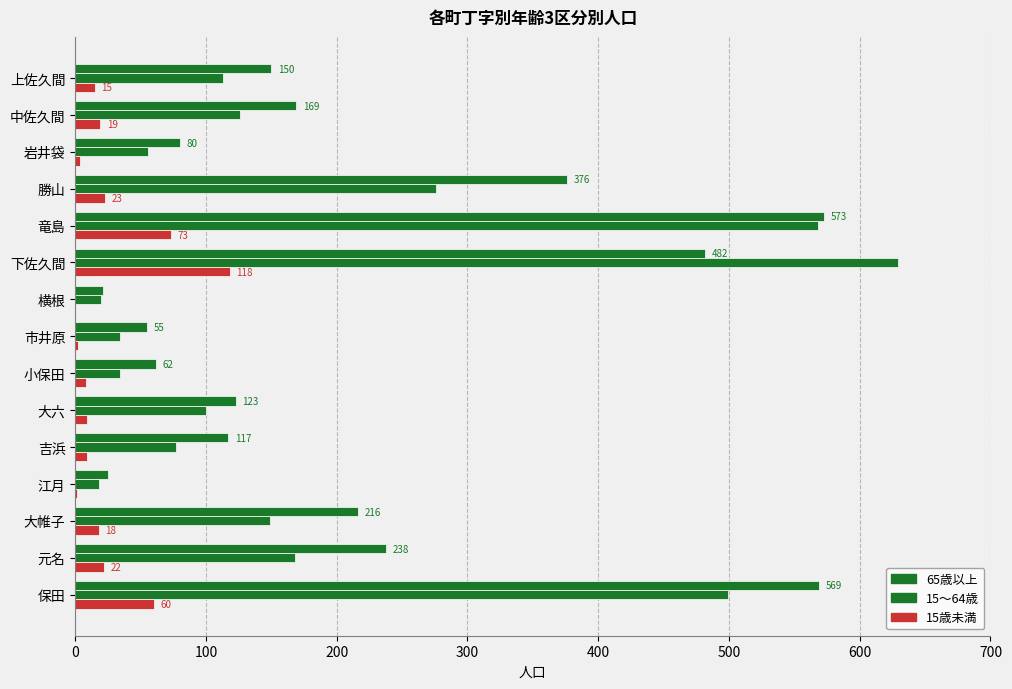

Count the number of categories in the chart.

15